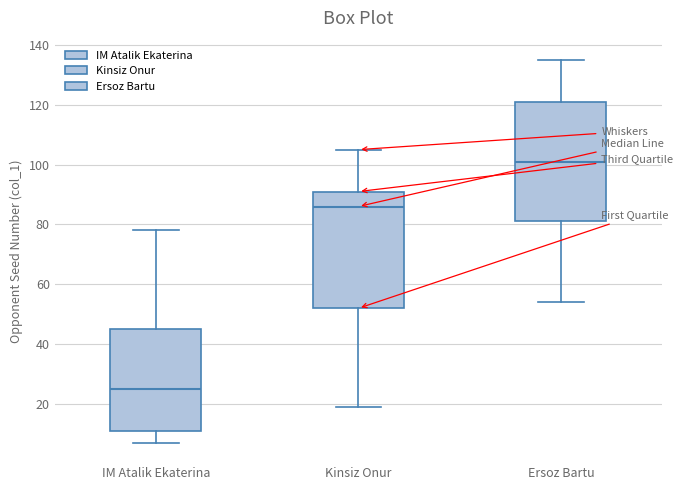

Which box's median line is the highest?

Ersoz Bartu